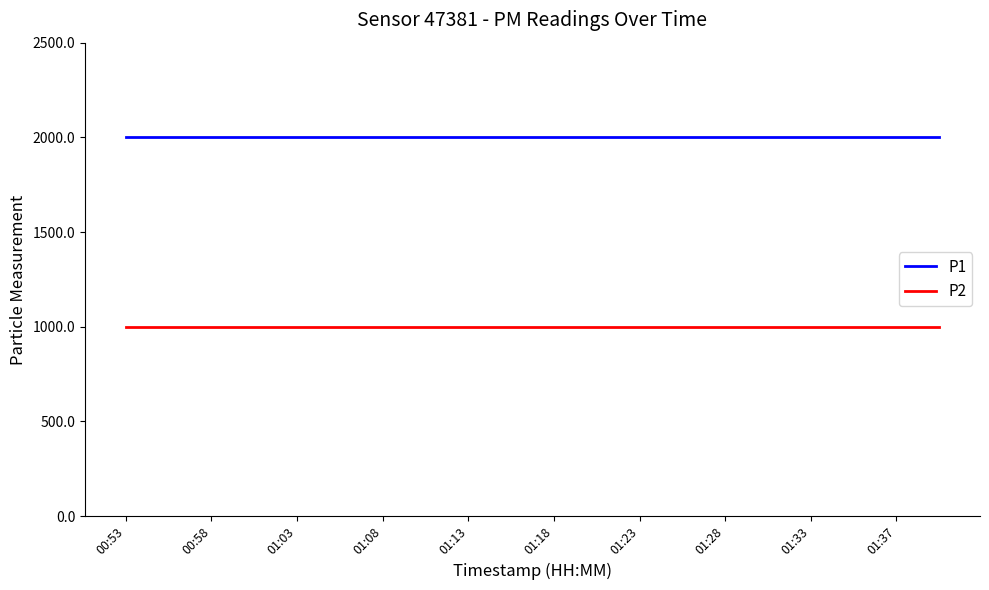

What is the lowest value of the P1 series?

1999.9